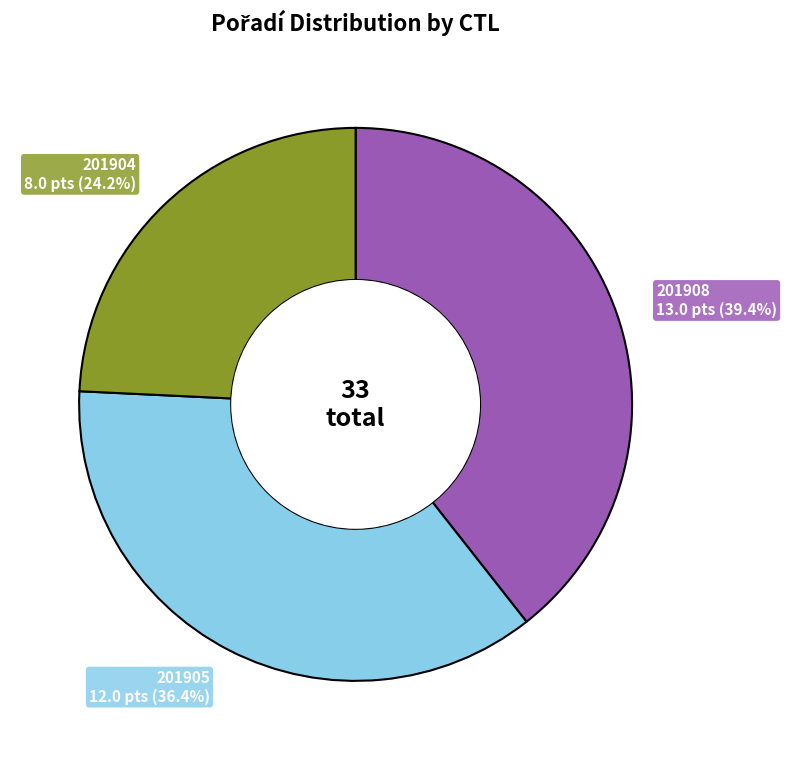

What percentage do 201904 and 201905 together represent?

60.6%